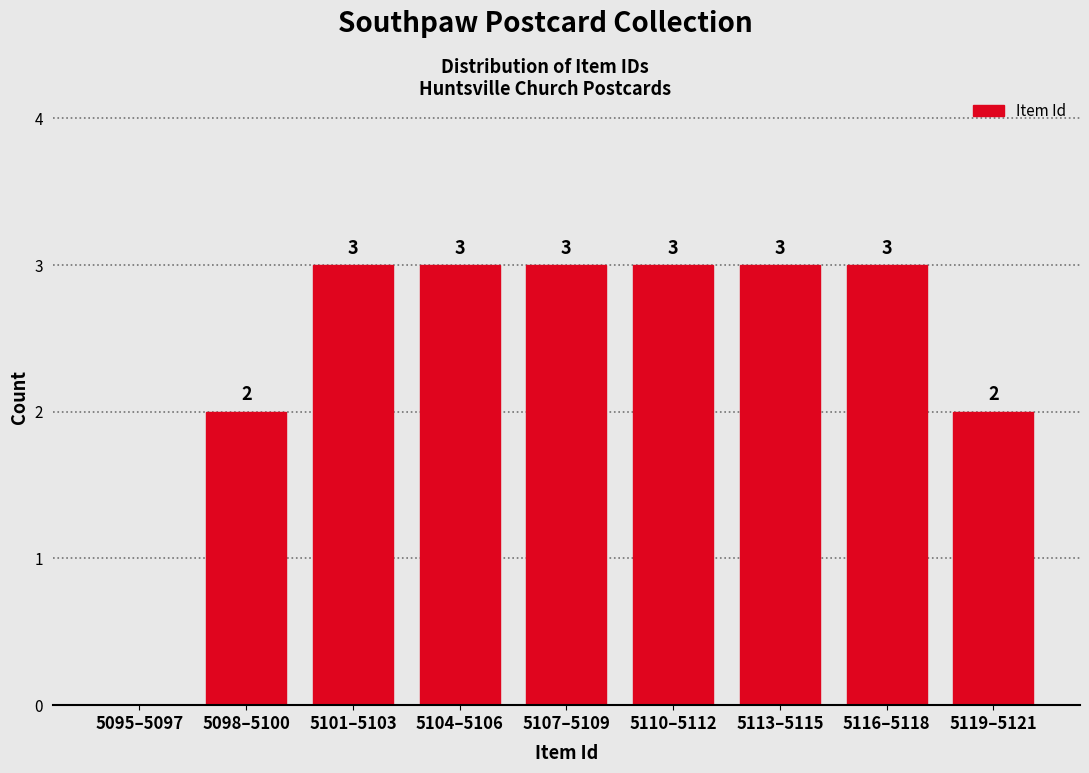

Reading right to left, extract all data points from this chart.

5119–5121=2	5116–5118=3	5113–5115=3	5110–5112=3	5107–5109=3	5104–5106=3	5101–5103=3	5098–5100=2	5095–5097=0